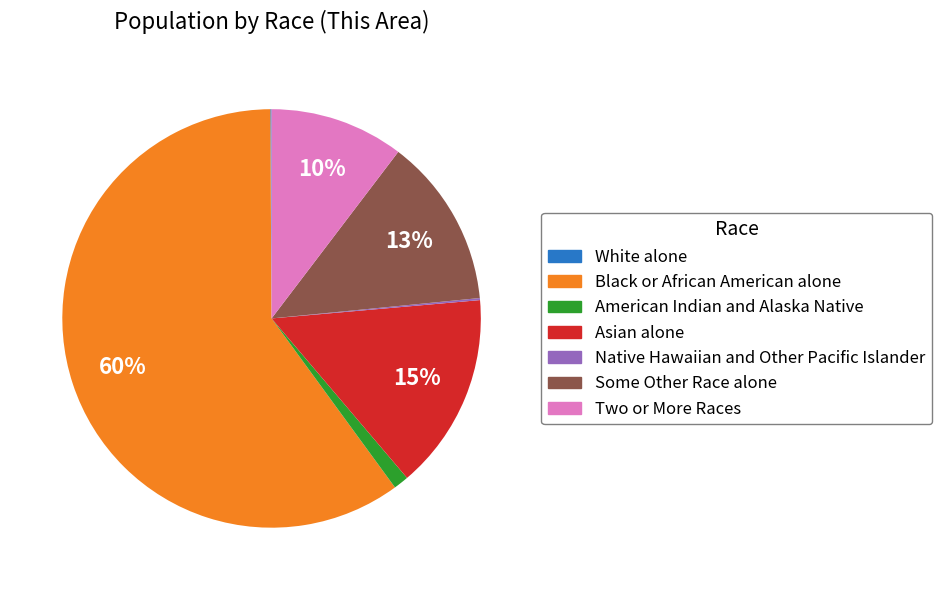

The American Indian and Alaska Native slice represents 1% of the pie. True or false?

True